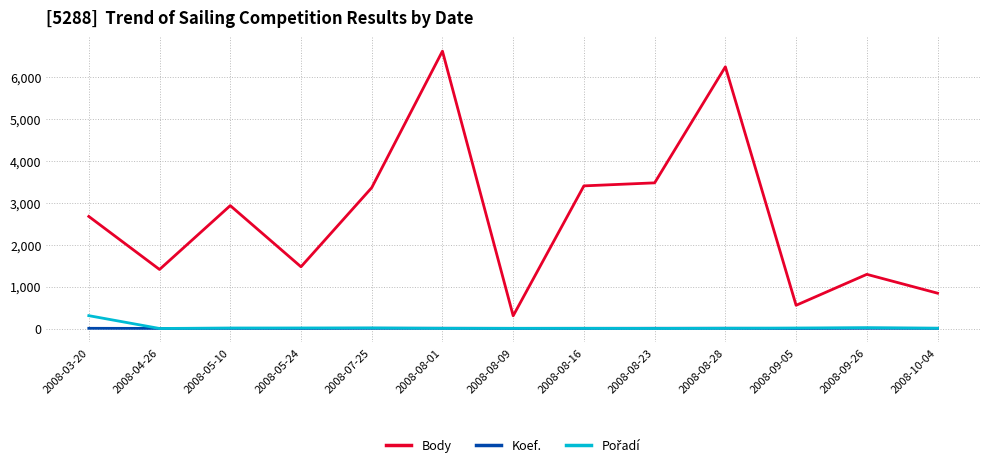

What is the sum of the Koef. values at 2008-10-04 and 2008-08-09?

7